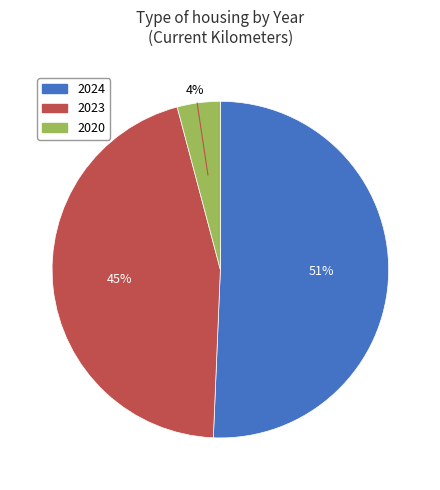

Count the number of slices in the pie.

3